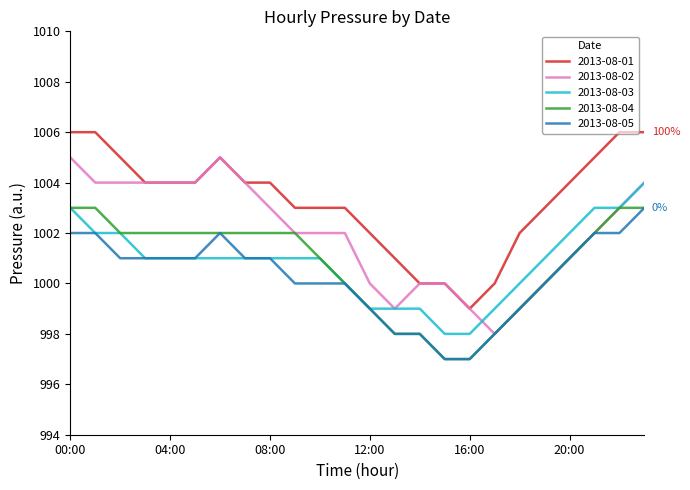

True or false: 2013-08-05 and 2013-08-01 intersect in this chart.

False